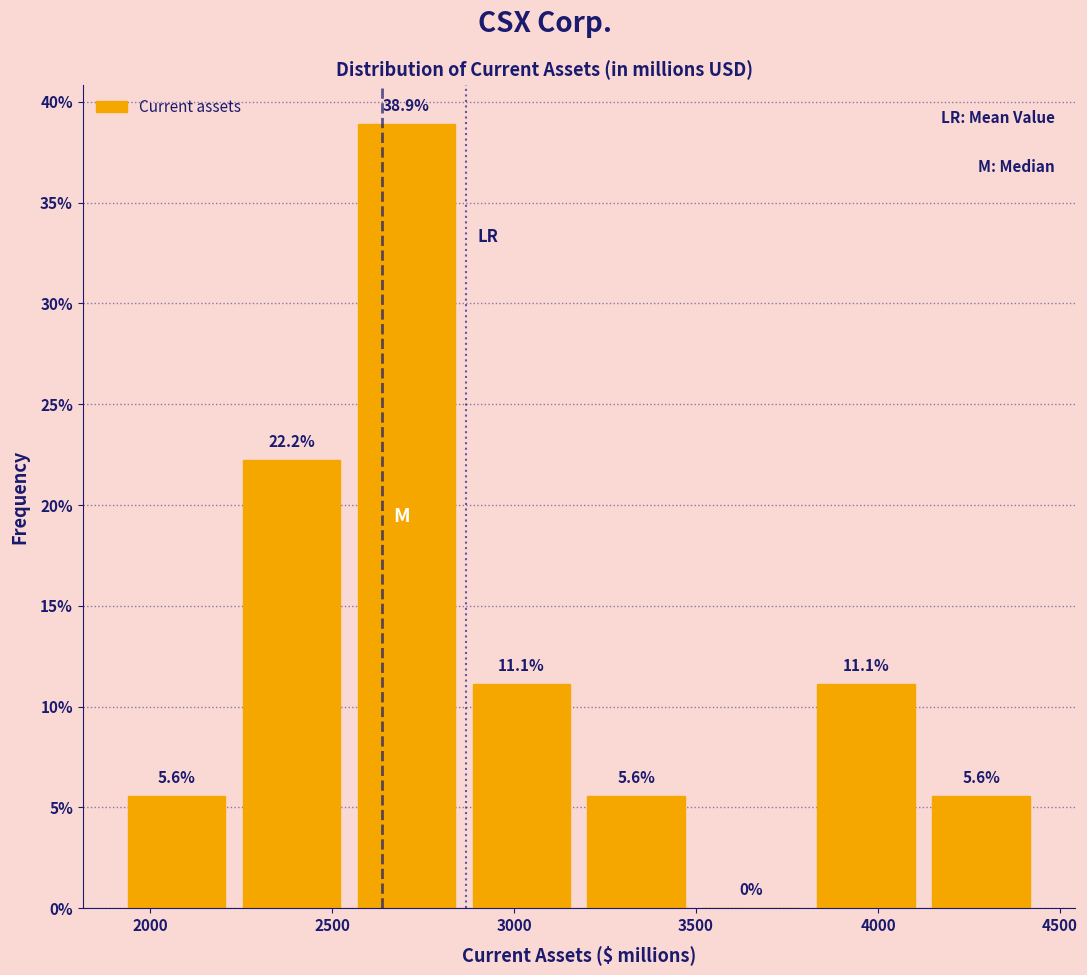

Reading left to right, transcribe this chart: for each bar, give the range it covers on the x-axis and its height. The bar edges are not printed on the chart, so give them approximately, as read against the axis.

1900 to 2250: 5.6
2250 to 2550: 22.2
2550 to 2850: 38.9
2850 to 3200: 11.1
3200 to 3500: 5.6
3500 to 3800: 0.0
3800 to 4150: 11.1
4150 to 4450: 5.6